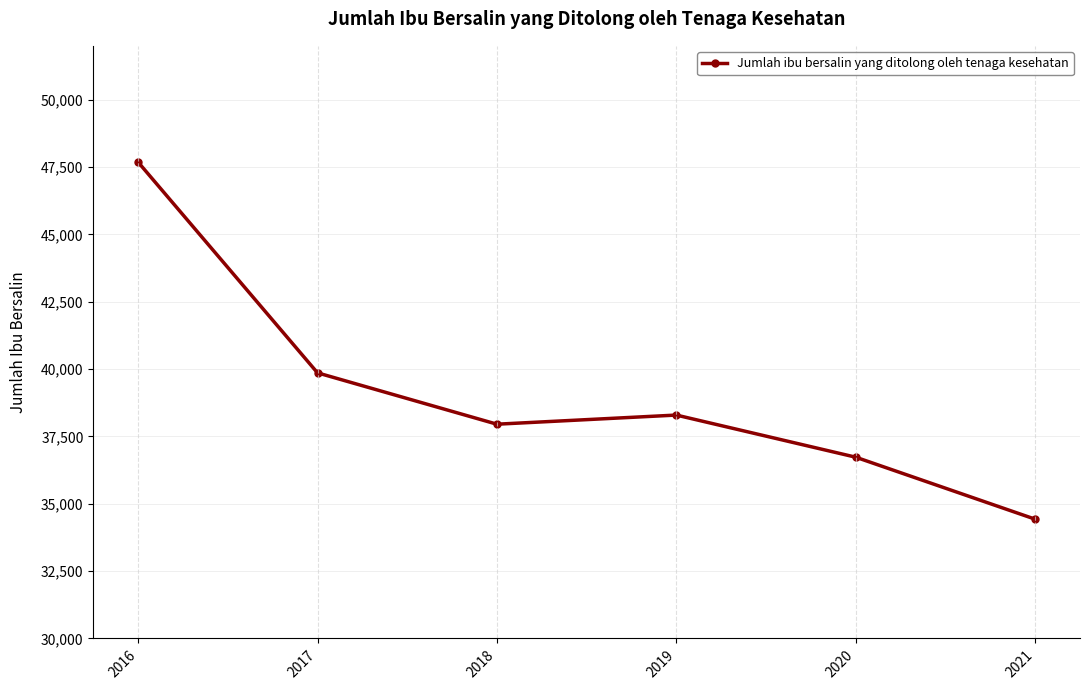

How many interior local peaks (higher than both neighbors) does the data have?

1